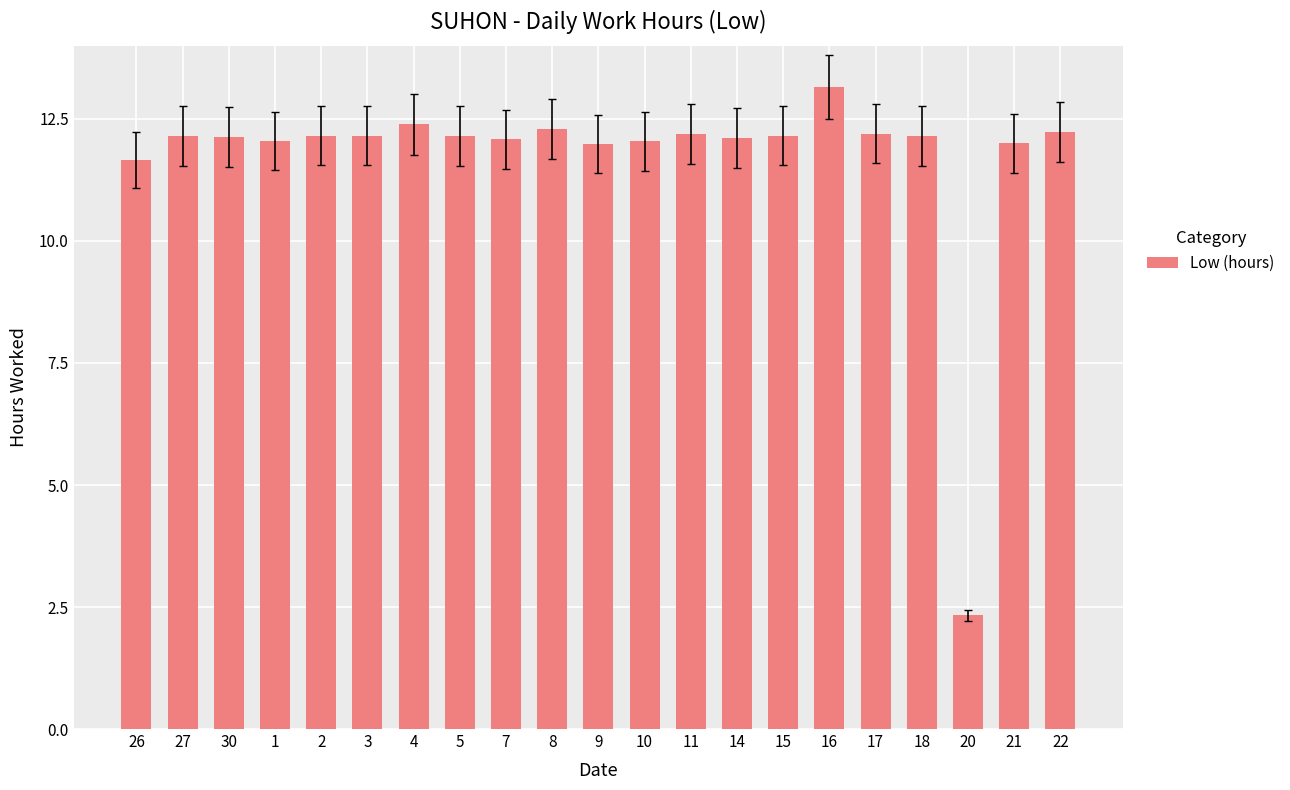

The chart shows a value of 3.0 at 9. True or false?

False